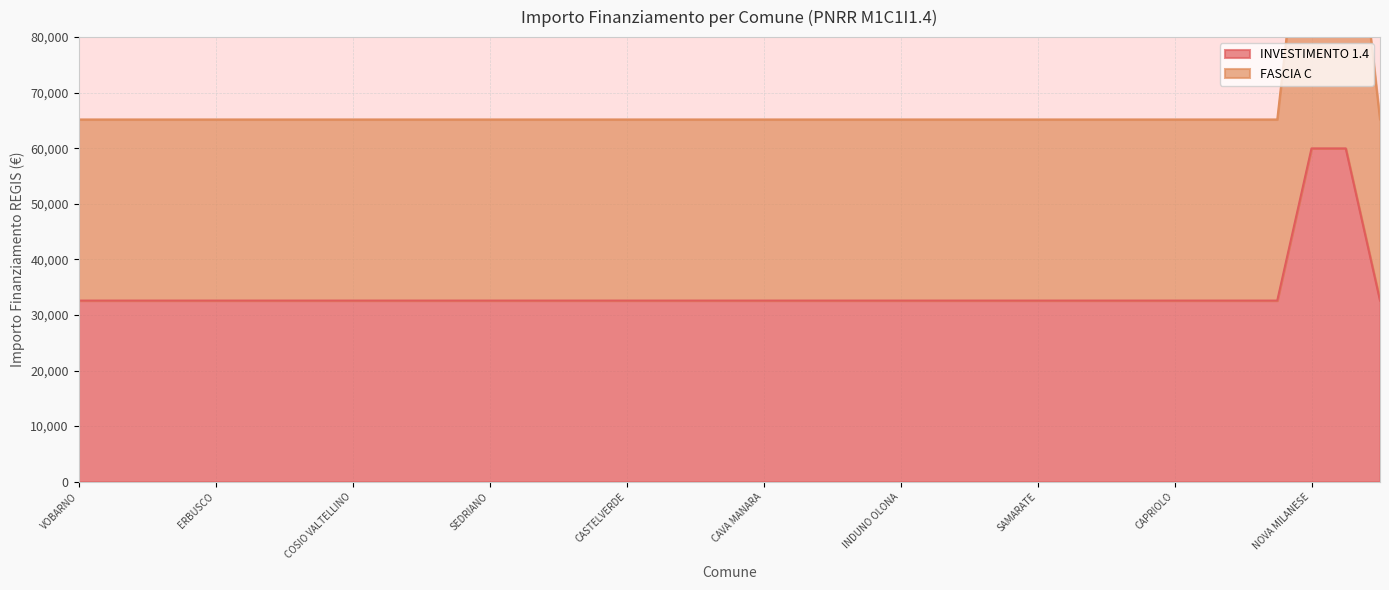

Is it true that FASCIA C equals 24021 at BRUSAPORTO?

False